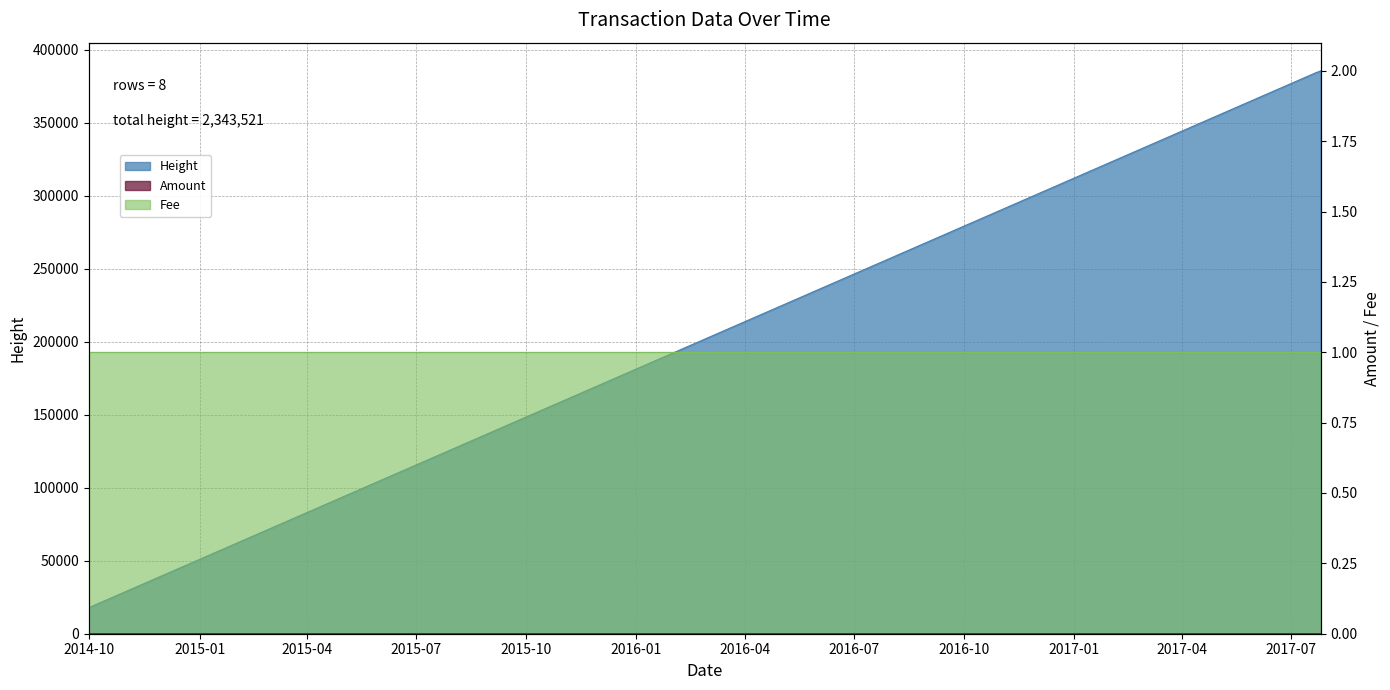

True or false: Amount and Height cross at least once.

False